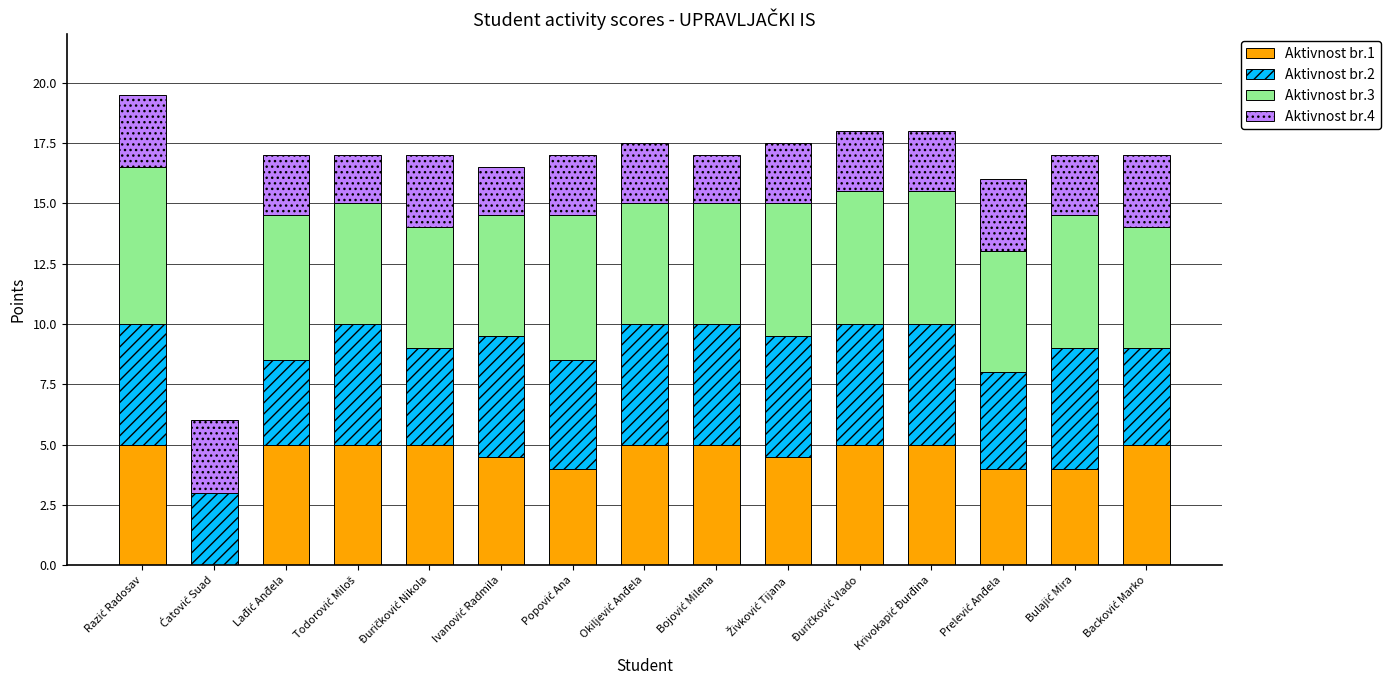

What is the highest value of the Aktivnost br.1 series?

5.0